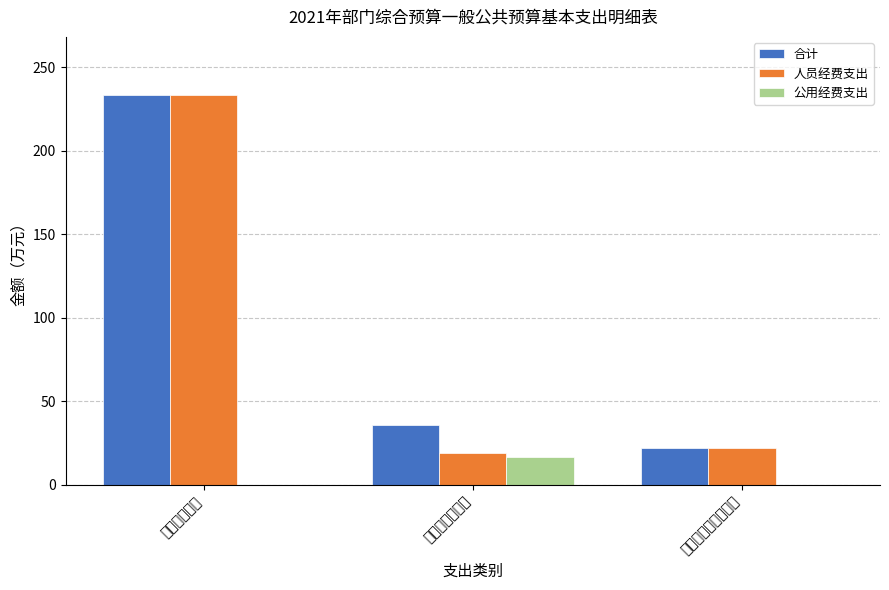

What is the sum of all 合计 values?

290.6